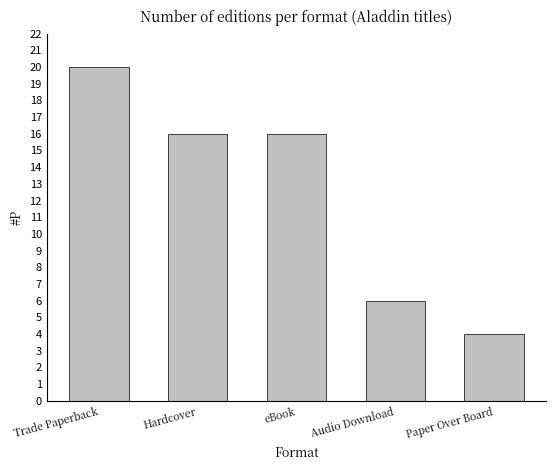

How many values are below 16?

2